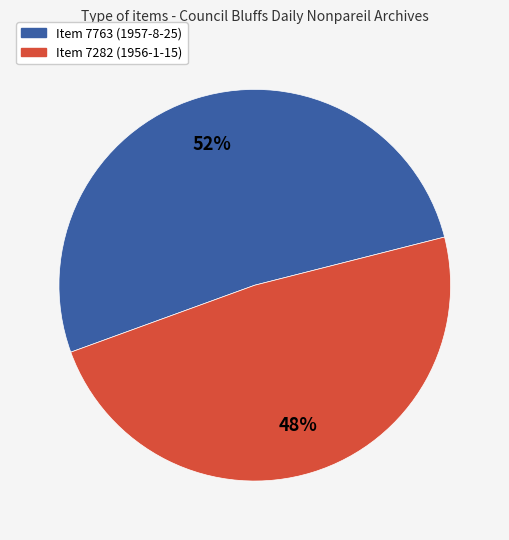

Is there any slice that represents more than half of the pie?

Yes